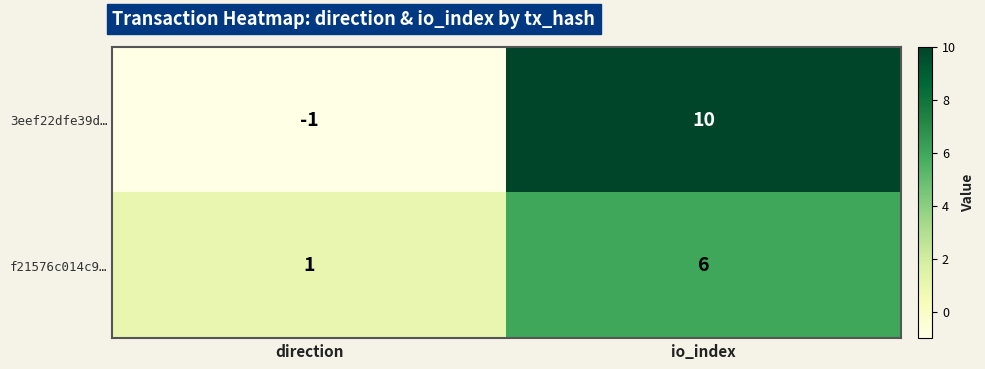

How many data points does each series have?

2